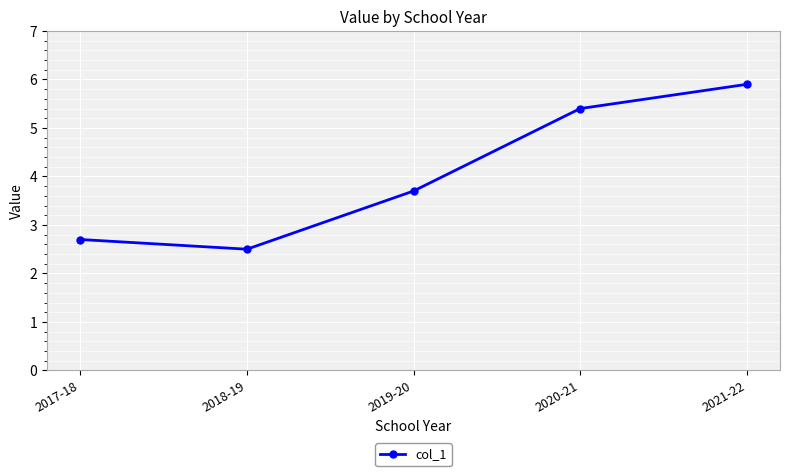

What is the label of the 3rd point from the right?

2019-20